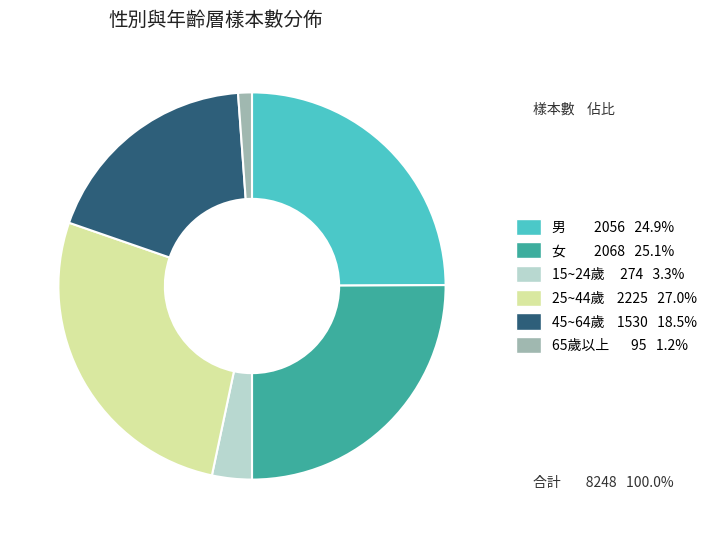

Does any single category account for the majority?

No